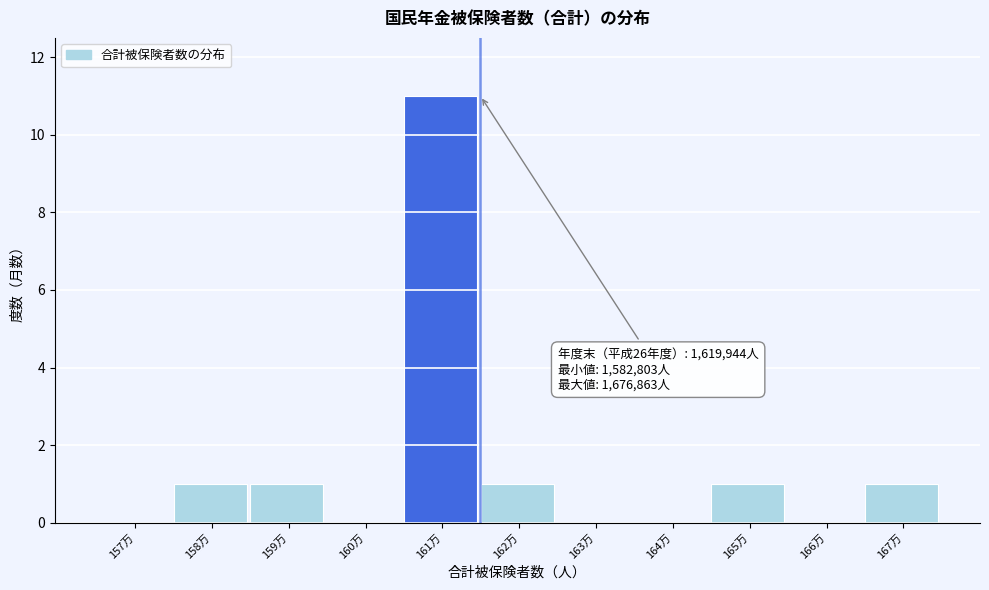

Reading left to right, transcribe all the data shown in this chart.

157万=0	158万=1	159万=1	160万=0	161万=11	162万=1	163万=0	164万=0	165万=1	166万=0	167万=1